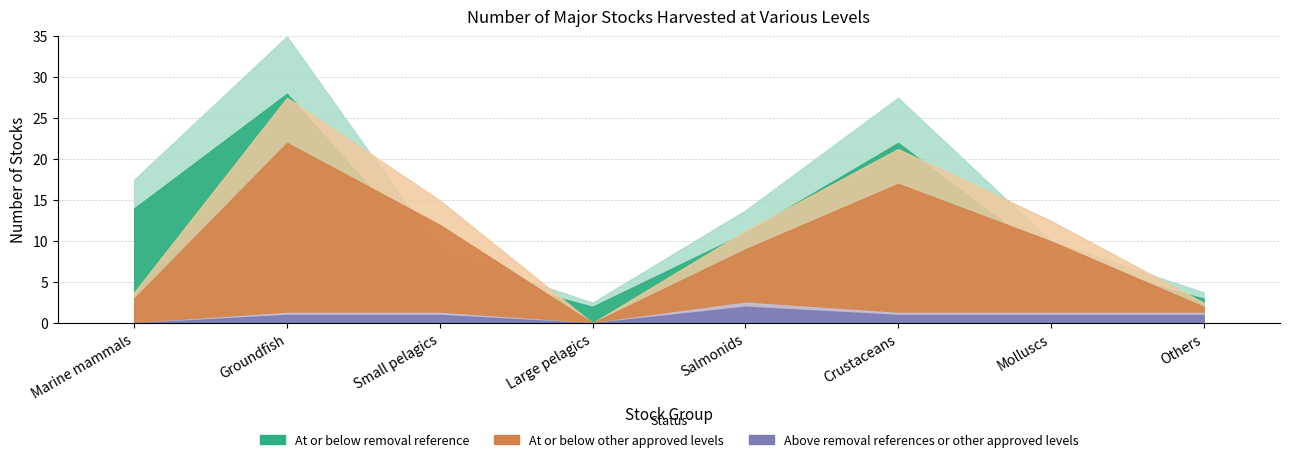

The value of At or below other approved levels at Salmonids is 5. True or false?

False